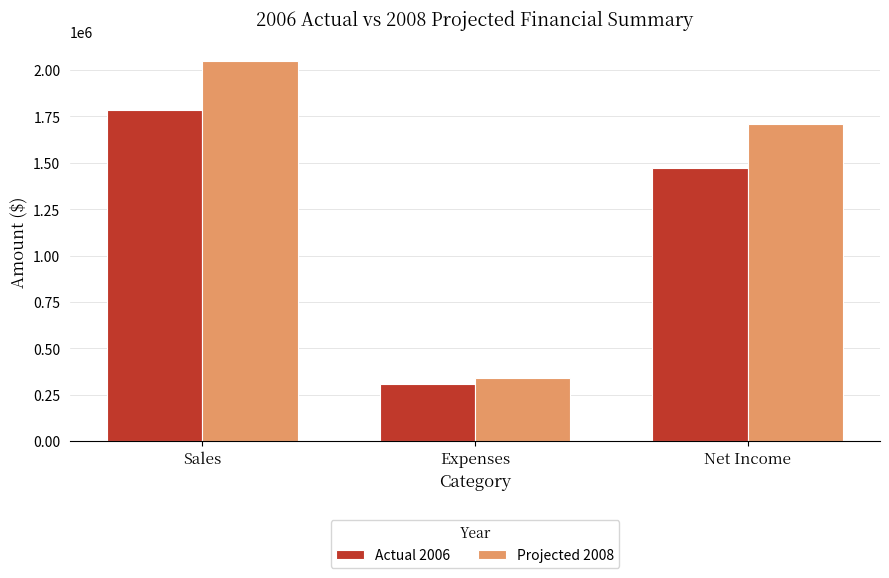

What is the smallest value displayed?

309853.0